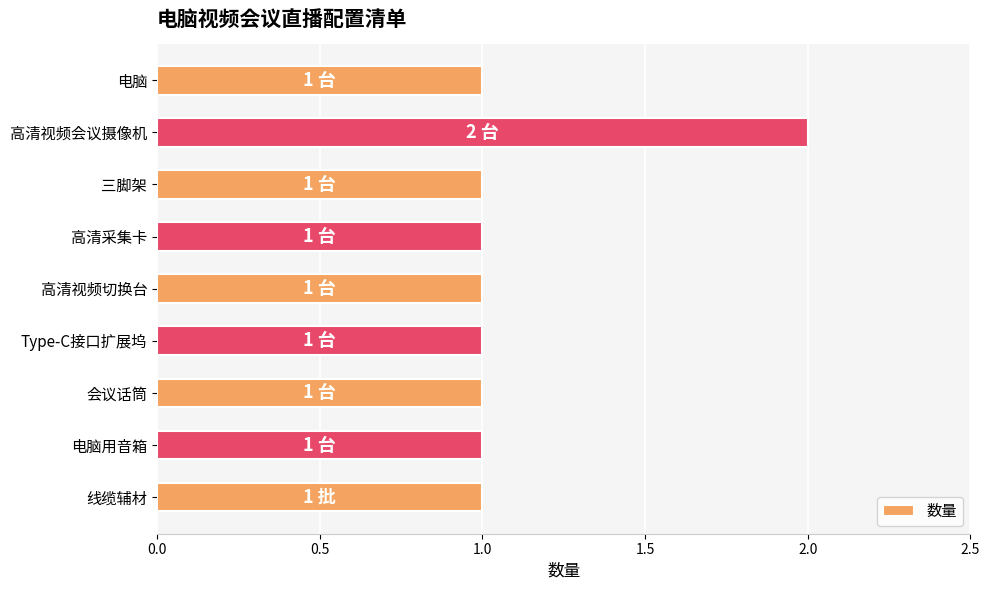

What position from the top is 会议话筒?

7